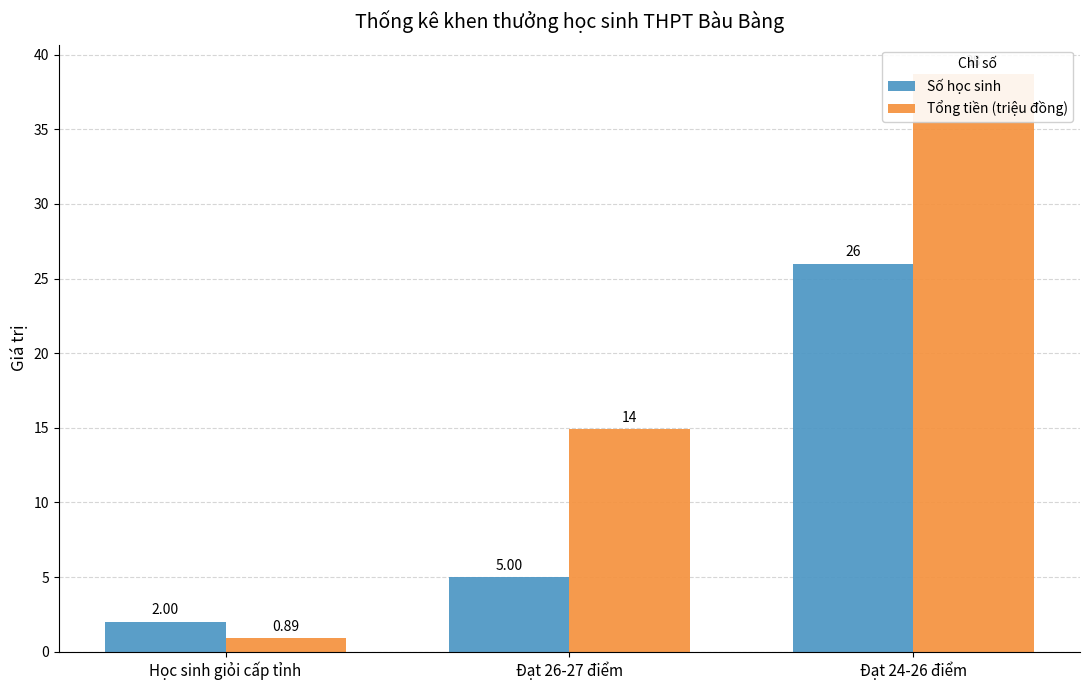

Is the value of Số học sinh at Học sinh giỏi cấp tỉnh greater than the value of Tổng tiền (triệu đồng) at Đạt 26-27 điểm?

No